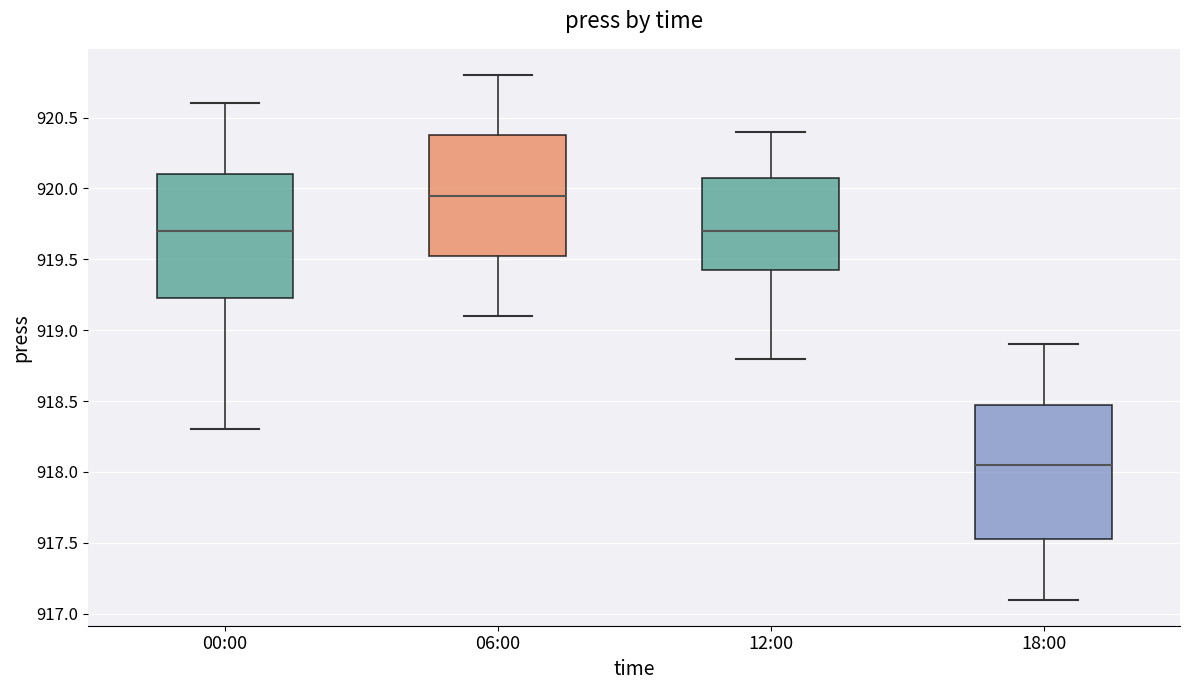

Which box has the highest median line?

06:00